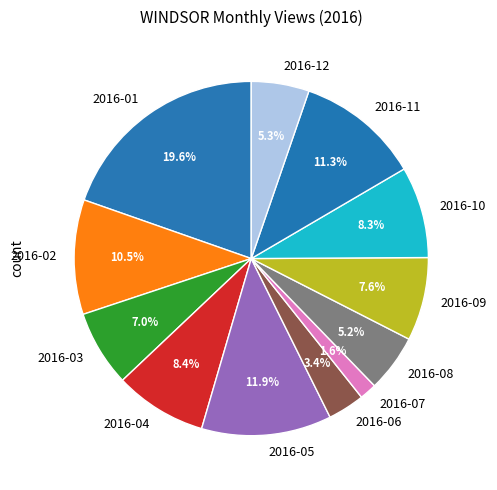

What percentage is the 2016-03 slice, to the nearest percent?

7%